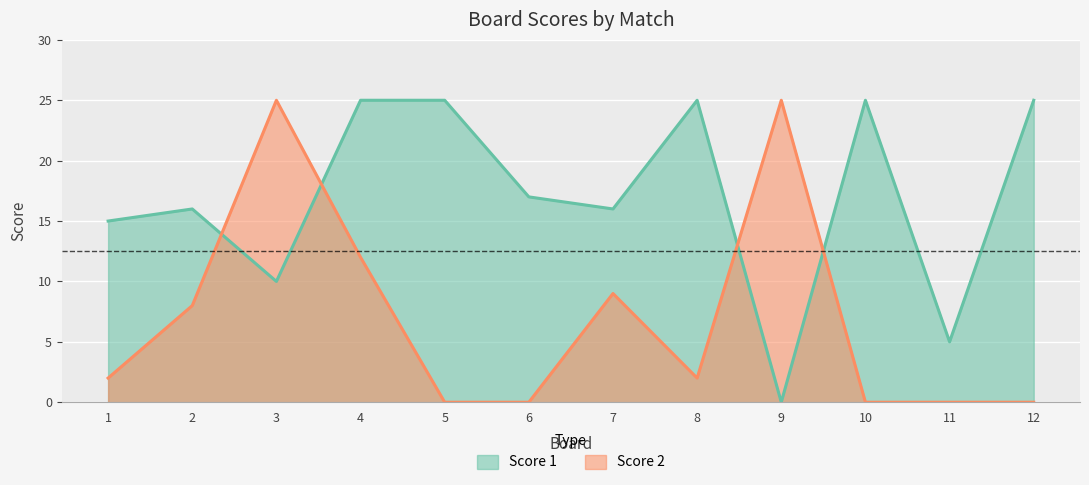

Which series has the largest total across all categories?

Score 1